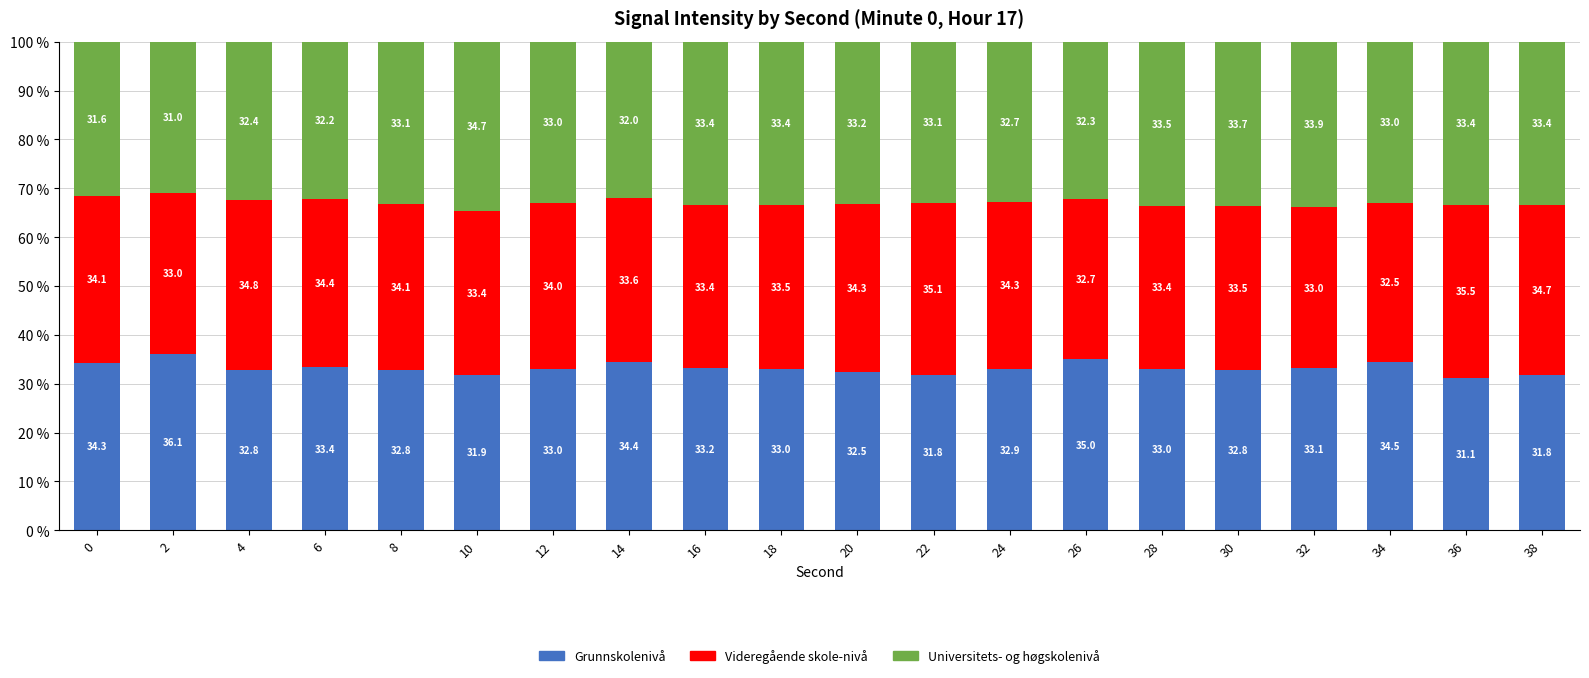

What are all the series names shown in the legend?

Grunnskolenivå, Videregående skole-nivå, Universitets- og høgskolenivå